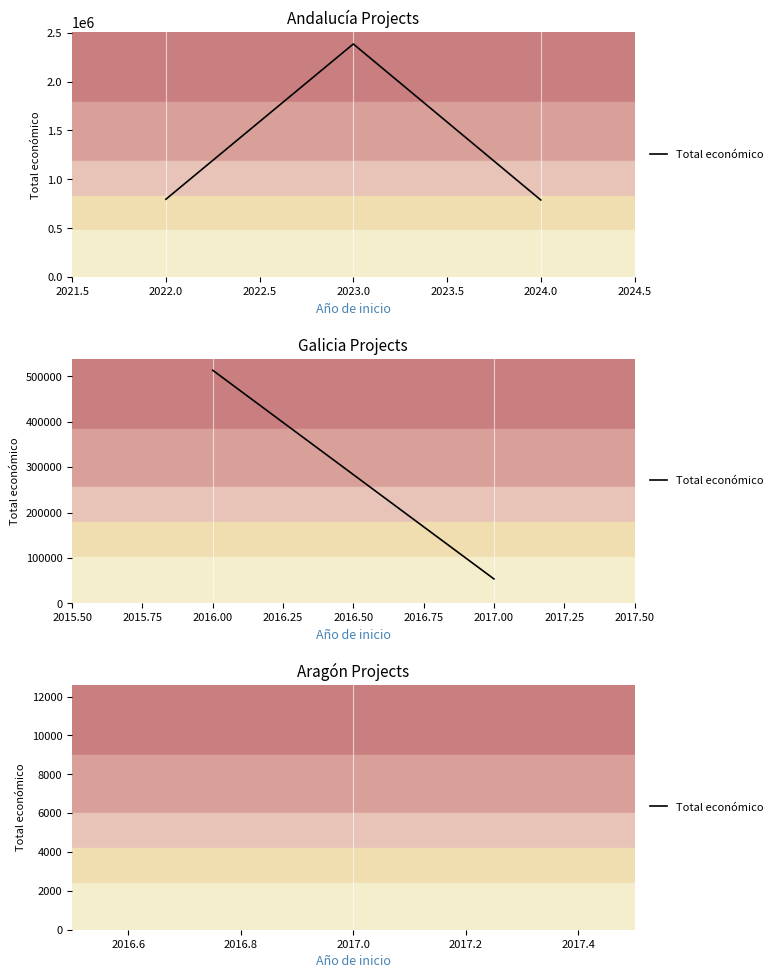

Approximately how many times larger is the value at 2024.0 compared to 2022.0?

1.0